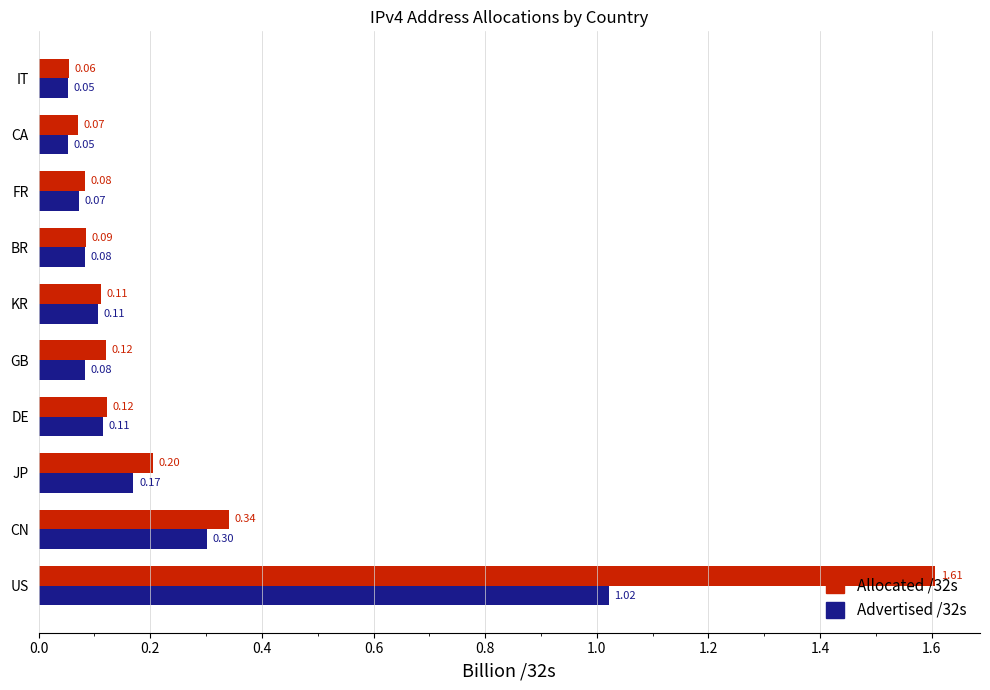

Which label corresponds to the largest value in the chart?

US